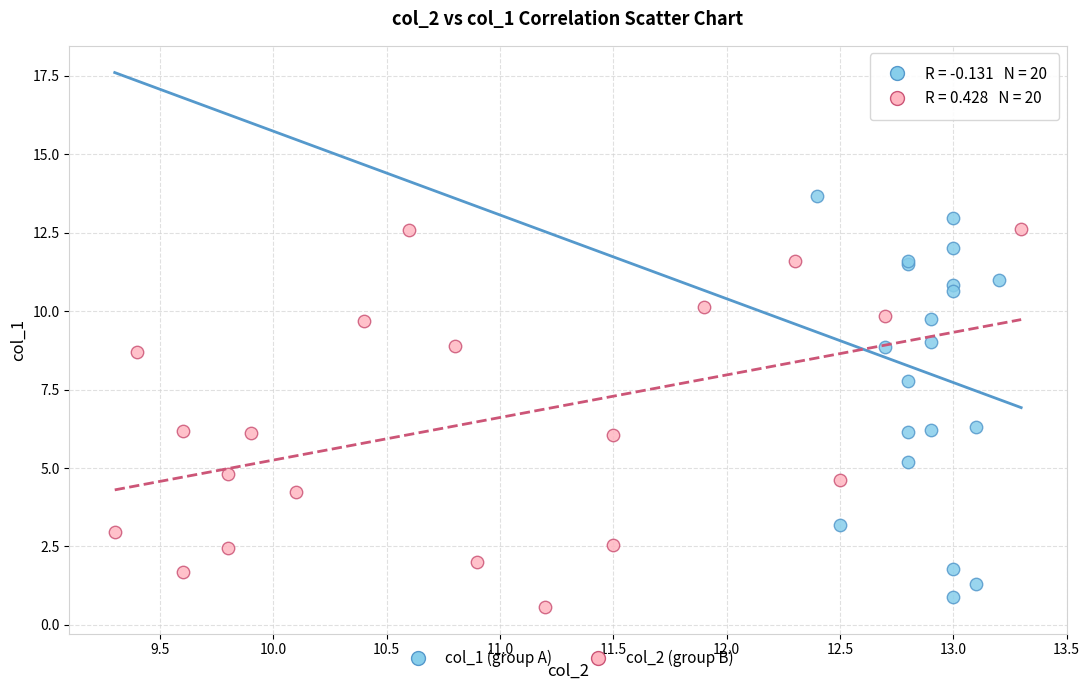

Which series contains the highest Y value?

col_1 (group A)